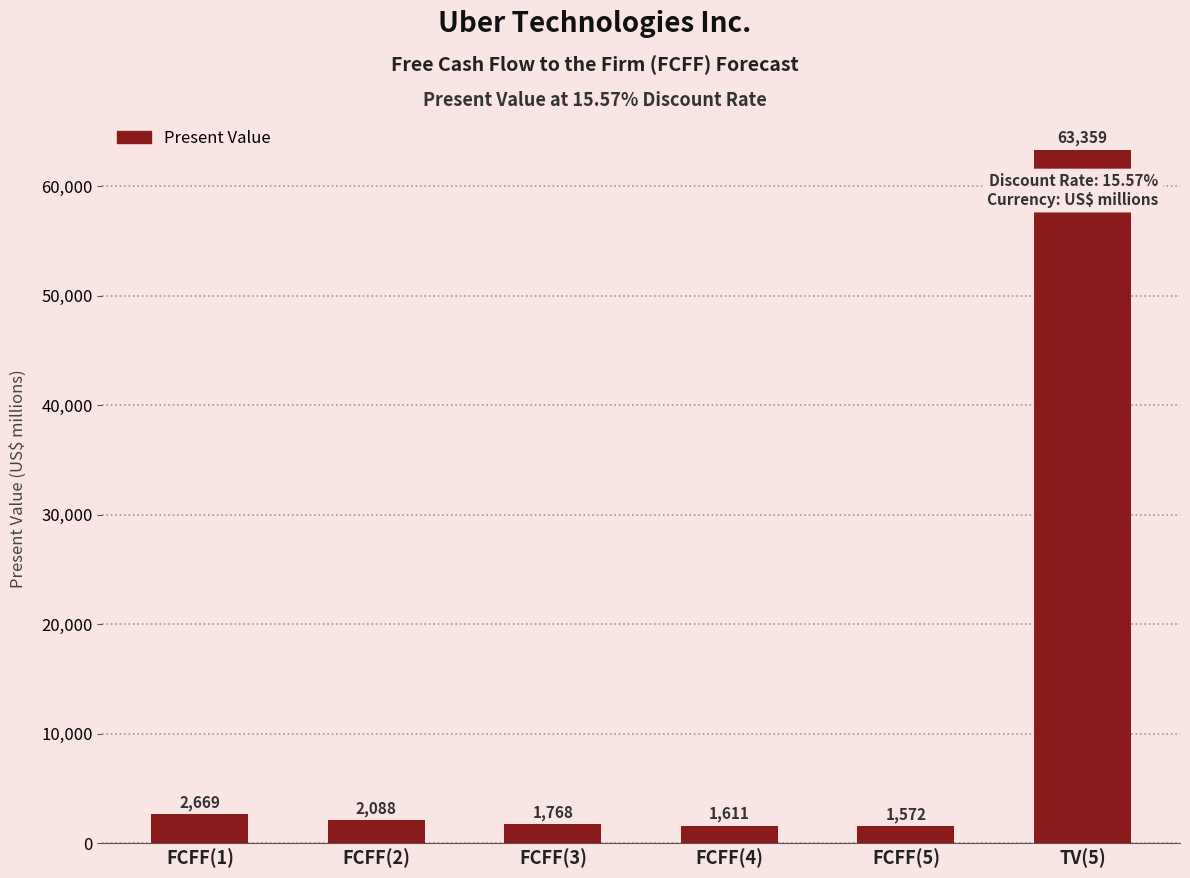

How many data points are less than 2088?

3